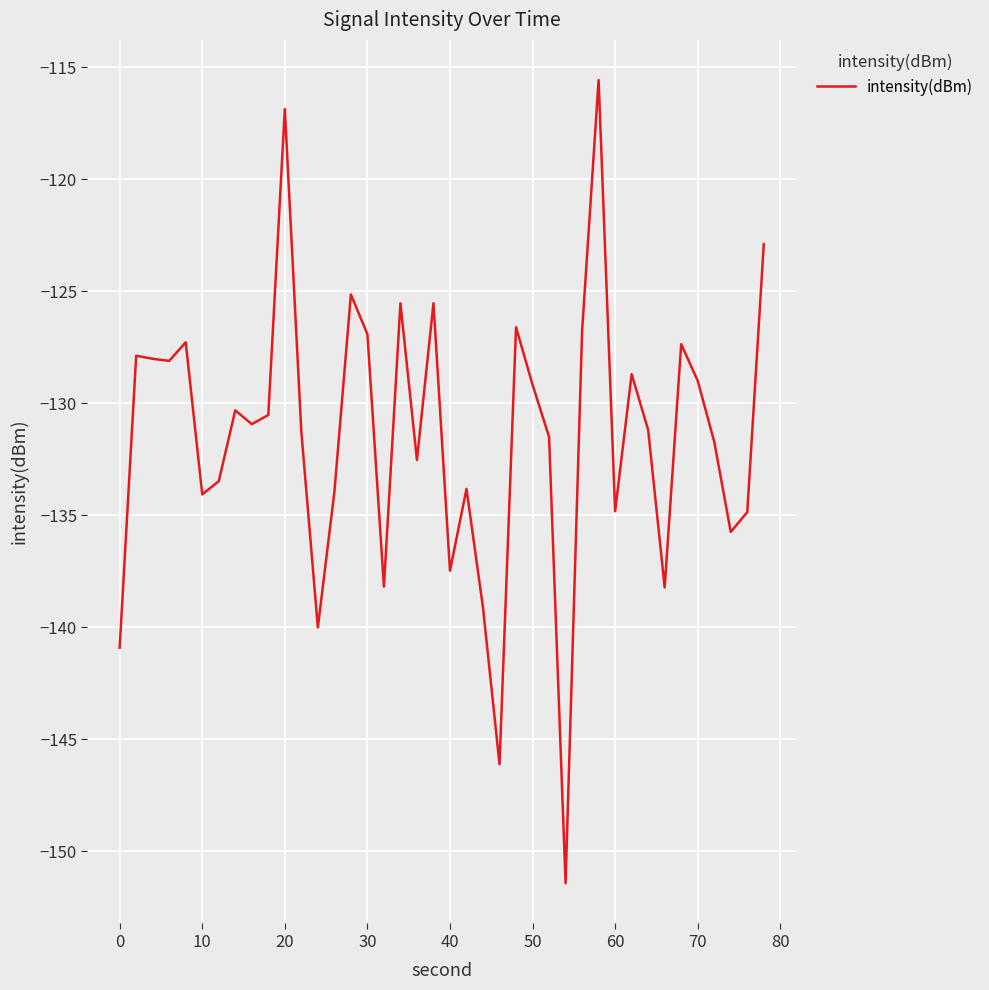

Is this an area chart (filled region under the line)?

No